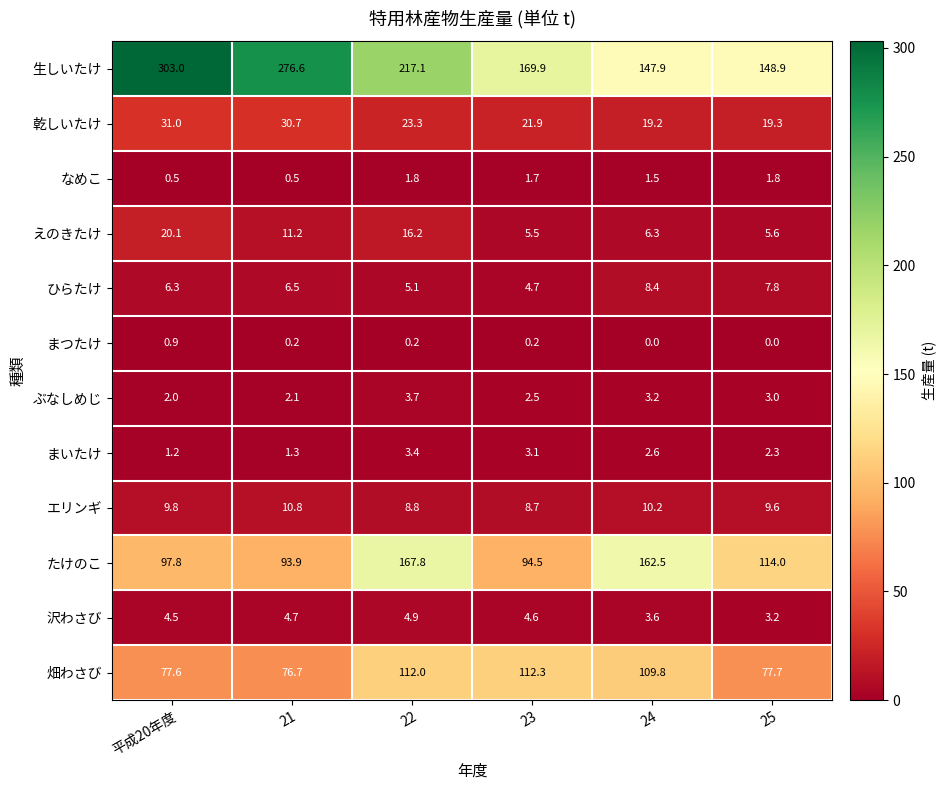

At how many categories does at least one series exceed 193?

3